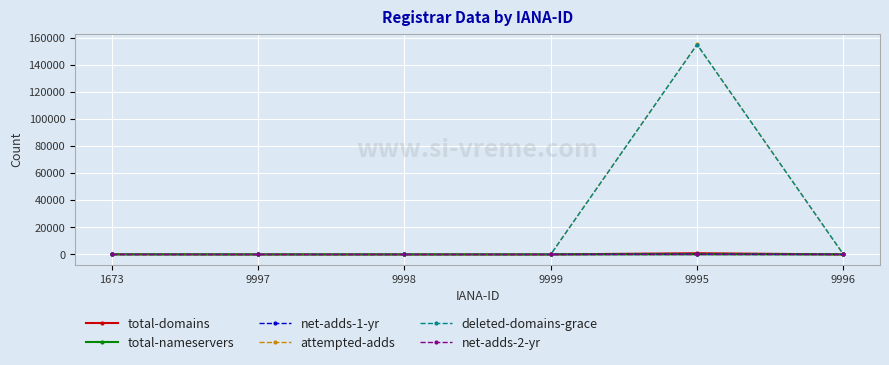

What are all the series names shown in the legend?

total-domains, total-nameservers, net-adds-1-yr, attempted-adds, deleted-domains-grace, net-adds-2-yr